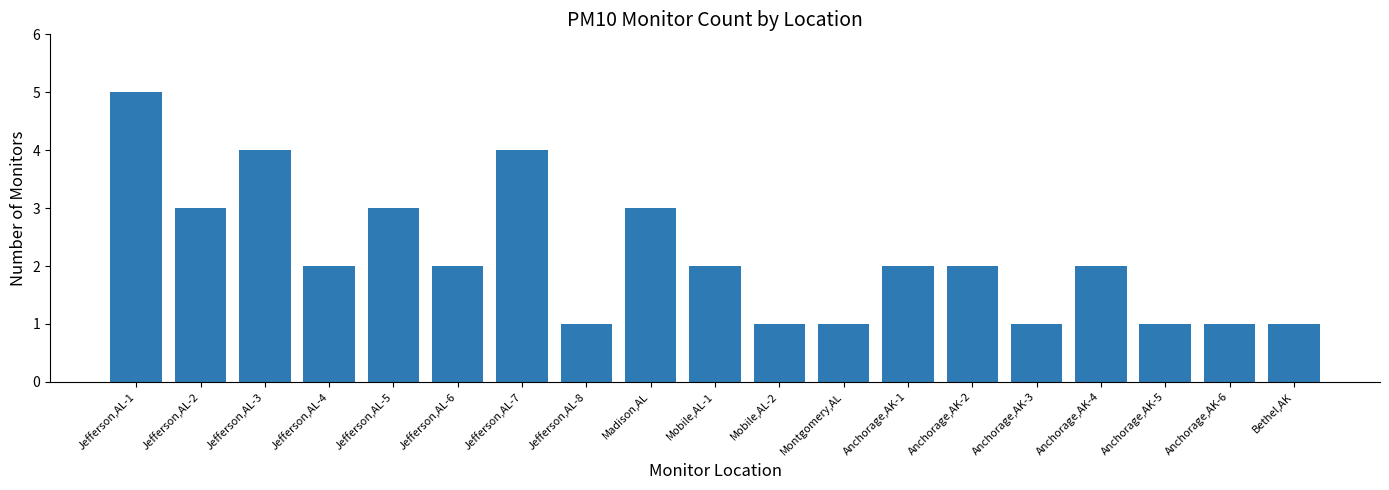

Does the chart contain stacked bars?

No